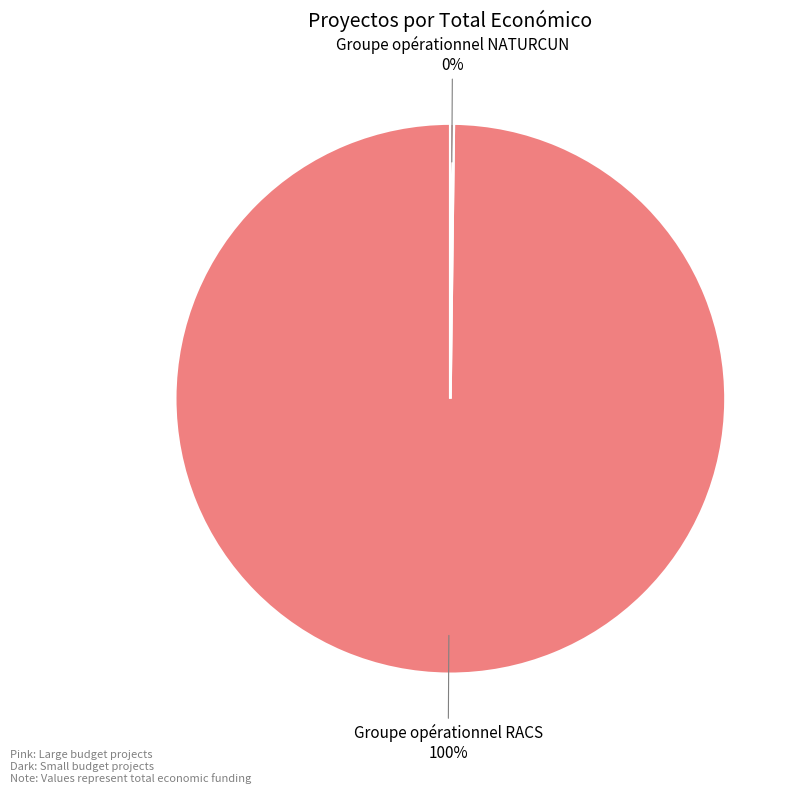

Which category accounts for the majority?

Groupe opérationnel RACS